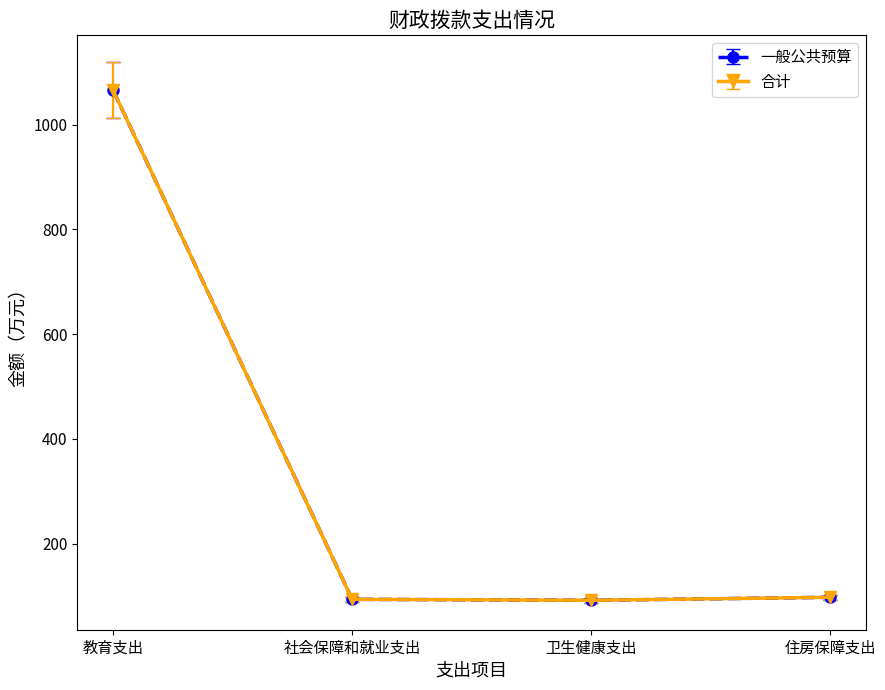

How many lines are shown in the chart?

2